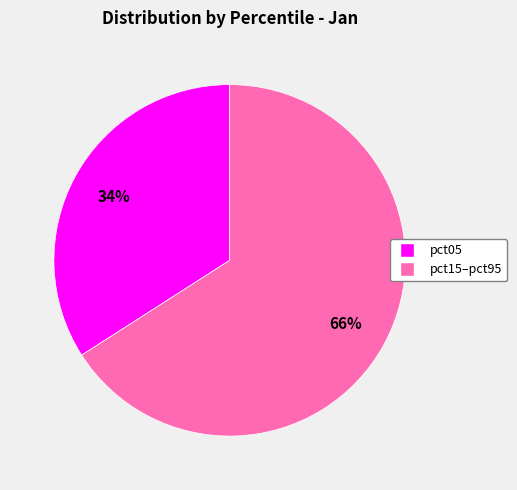

How many segments does this pie chart have?

2